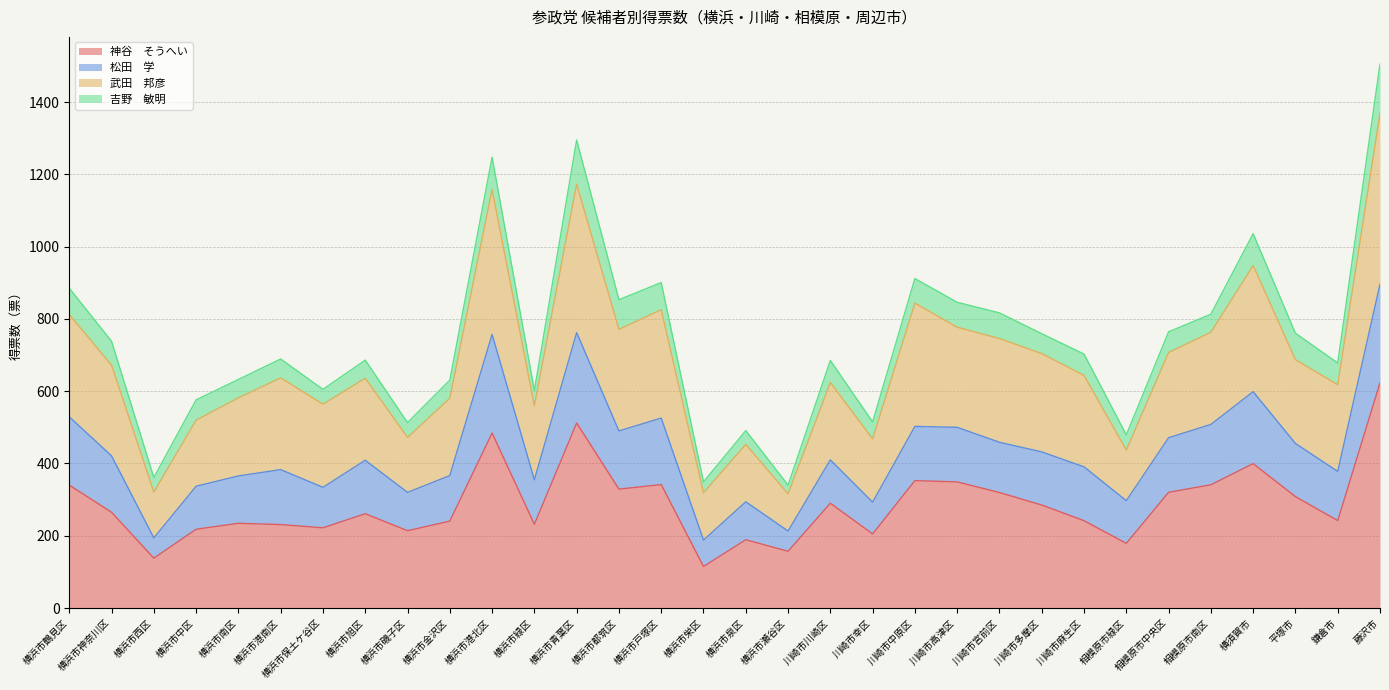

Is it true that 神谷　そうへい equals 416.1 at 平塚市?

False